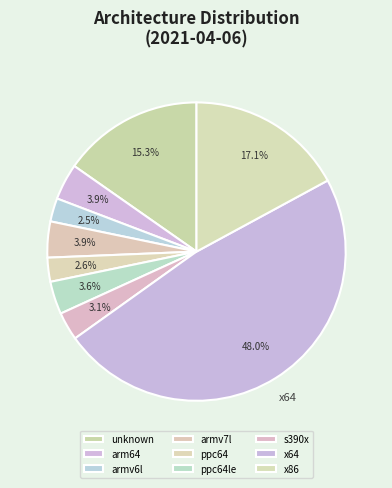

Which category has the smallest portion of the pie?

armv6l